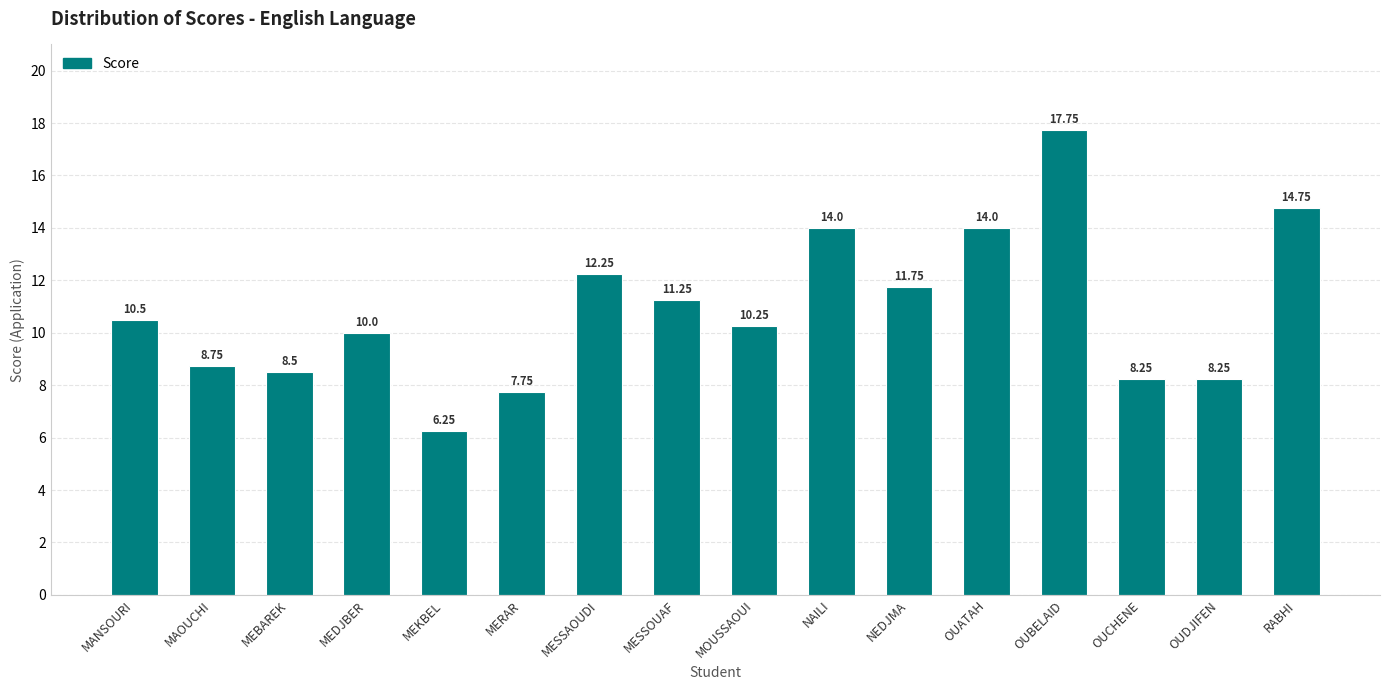

What is the ratio of the value at OUATAH to the value at MEKBEL?

2.2